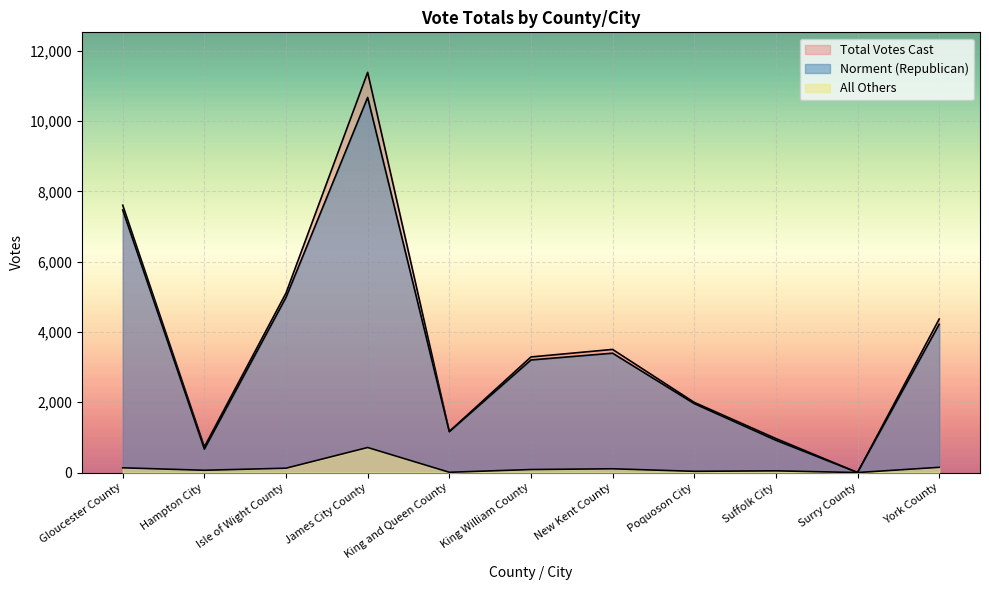

What are all the series names shown in the legend?

Norment (Republican), All Others, Total Votes Cast